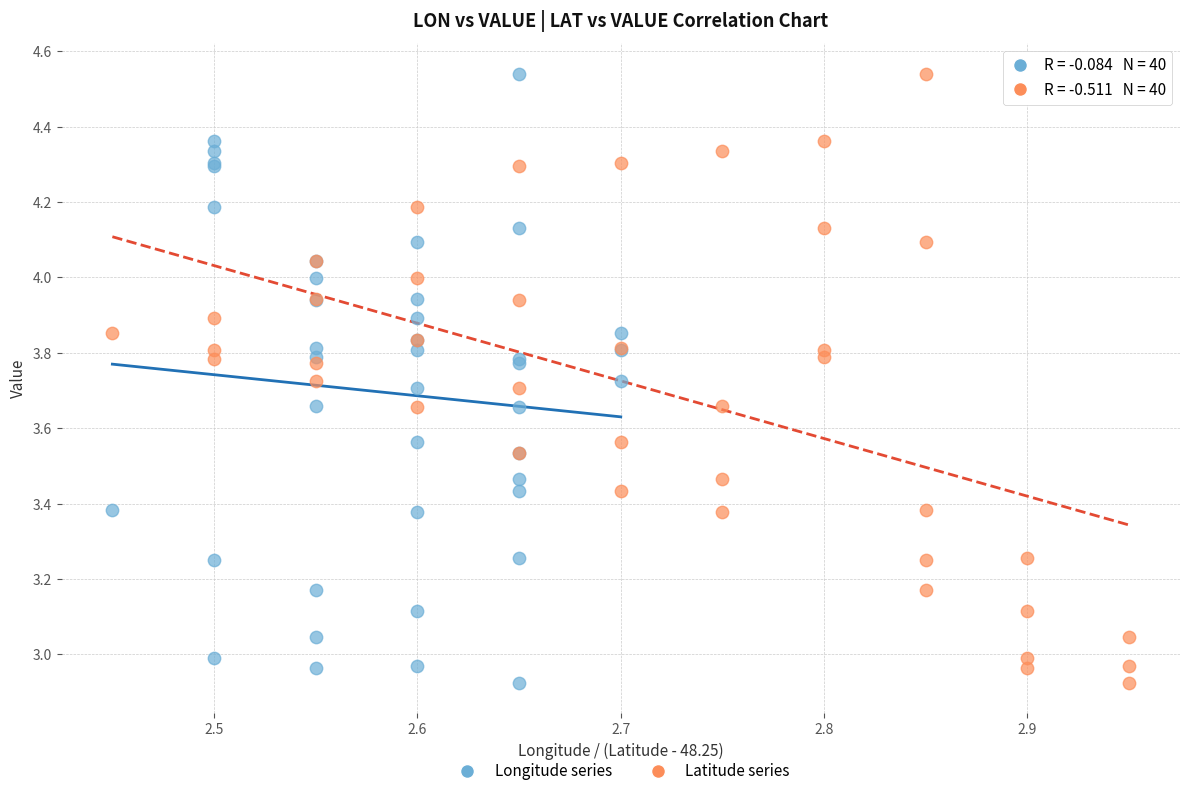

What are all the series names shown in the legend?

Longitude series, Latitude series